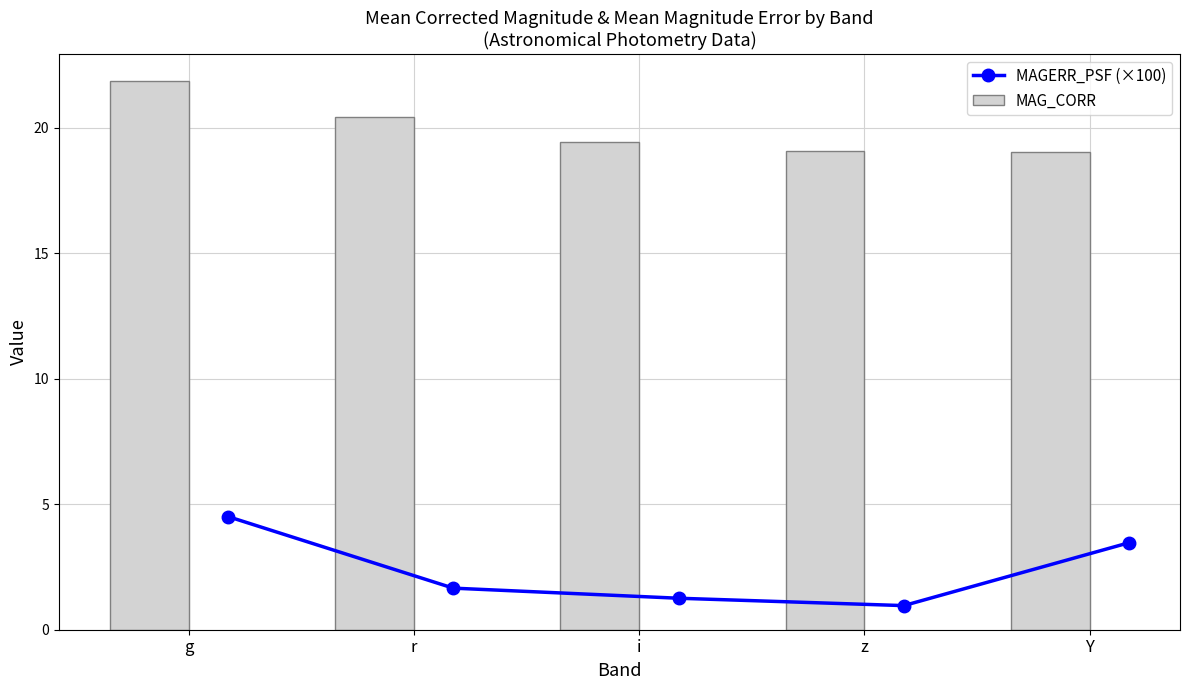

At which label does MAG_CORR reach its peak?

g